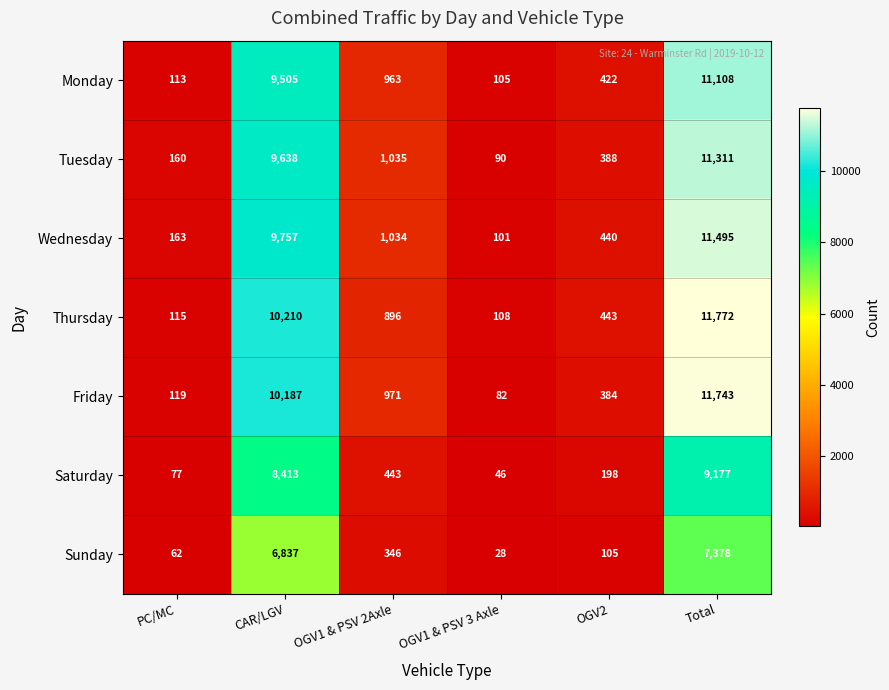

What is the difference between the Saturday values at OGV1 & PSV 2Axle and PC/MC?

366